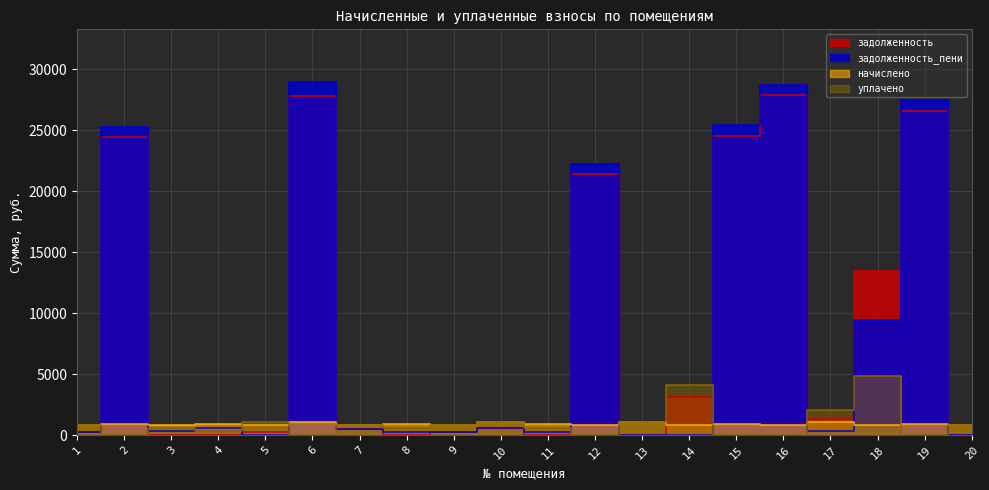

List the labels in order of начислено value, smallest first.

5, 18, 9, 14, 20, 12, 1, 7, 16, 3, 8, 15, 11, 19, 2, 4, 13, 17, 10, 6